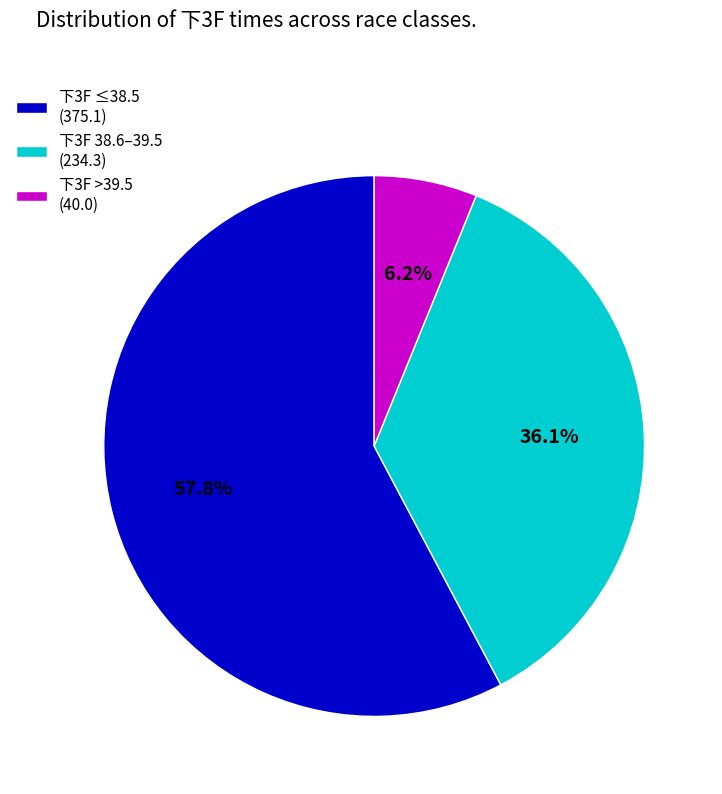

How many segments does this pie chart have?

3